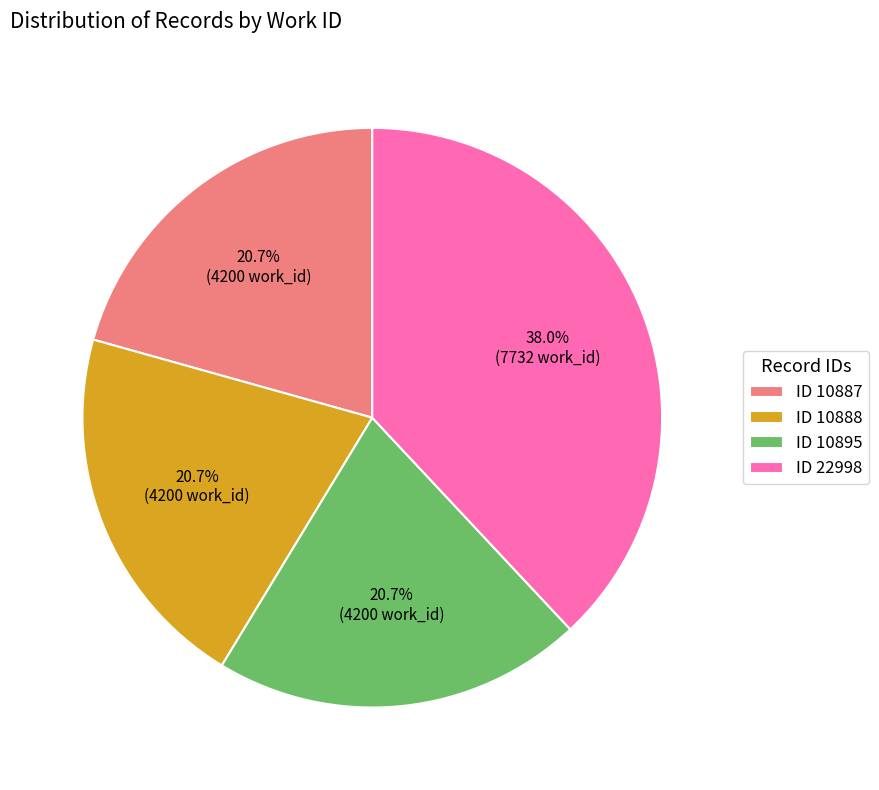

What is the ratio of the value at ID 10888 to the value at ID 10887?

1.0